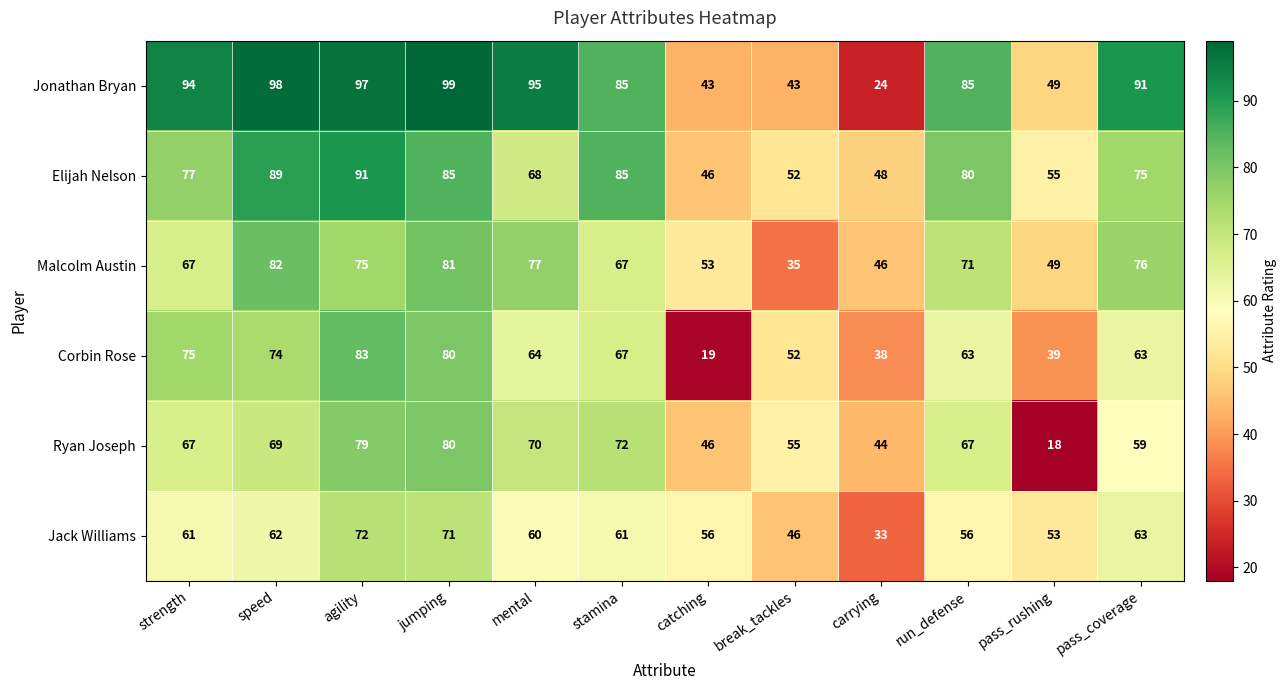

At how many categories does at least one series exceed 84?

8